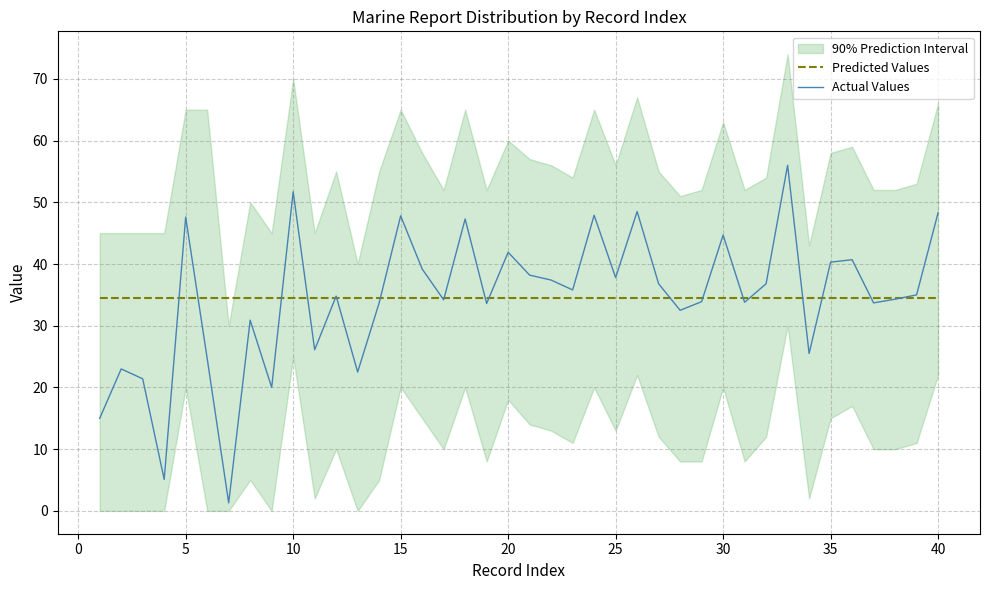

How many categories are shown in the chart?

40